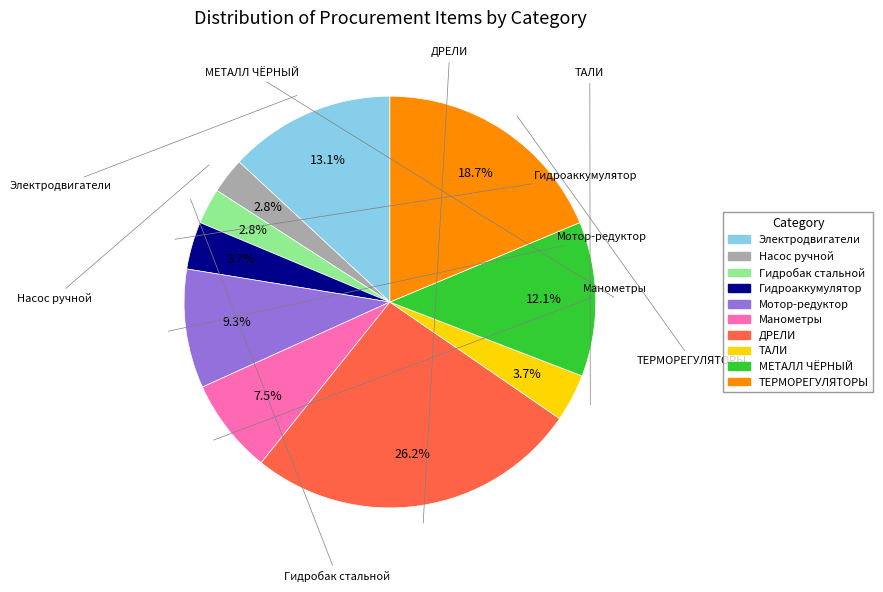

Count the number of slices in the pie.

10